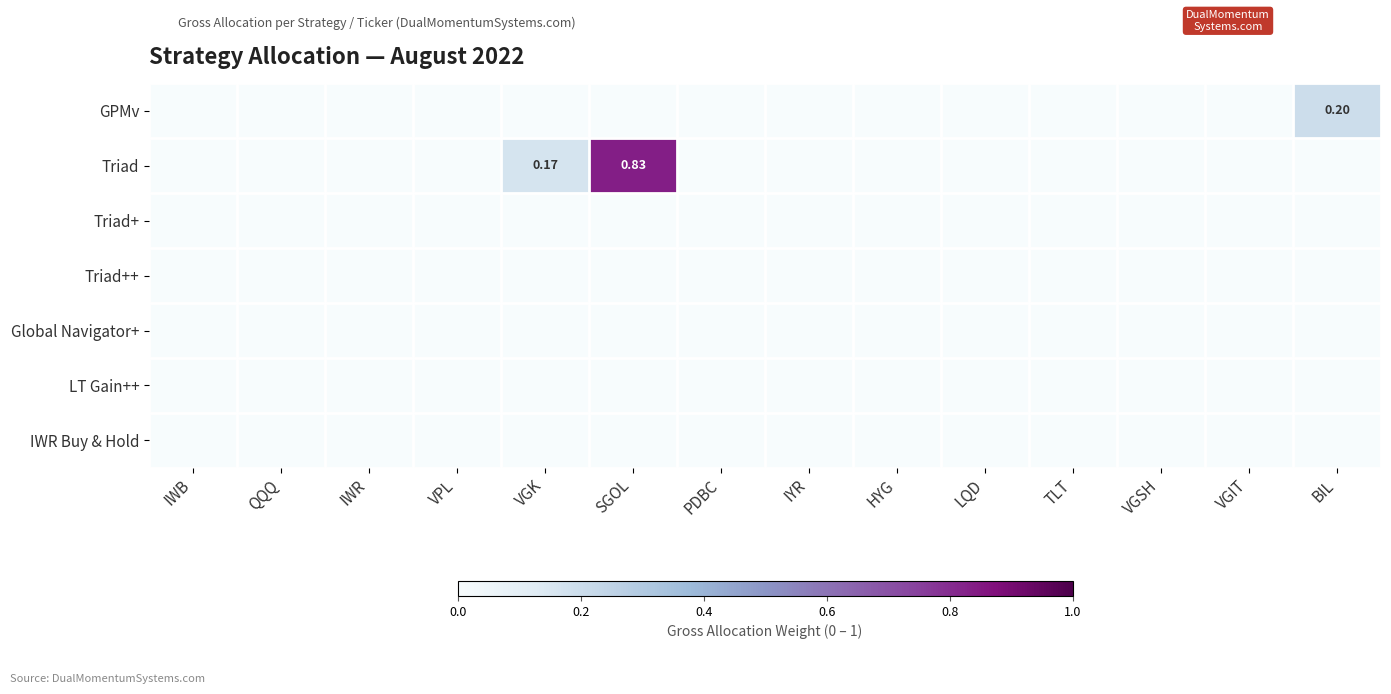

Rank the series at LQD from lowest to highest value.

GPMv, Triad, Triad+, Triad++, Global Navigator+, LT Gain++, IWR Buy & Hold